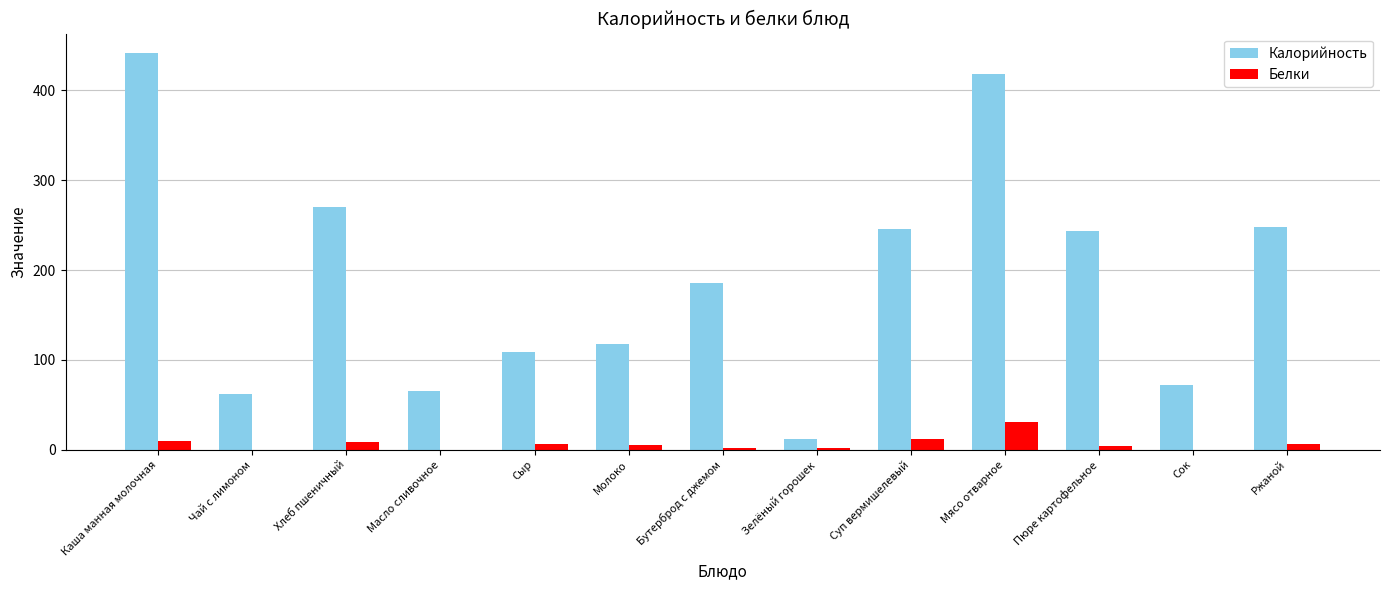

Which category has the highest value across all series?

Каша манная молочная